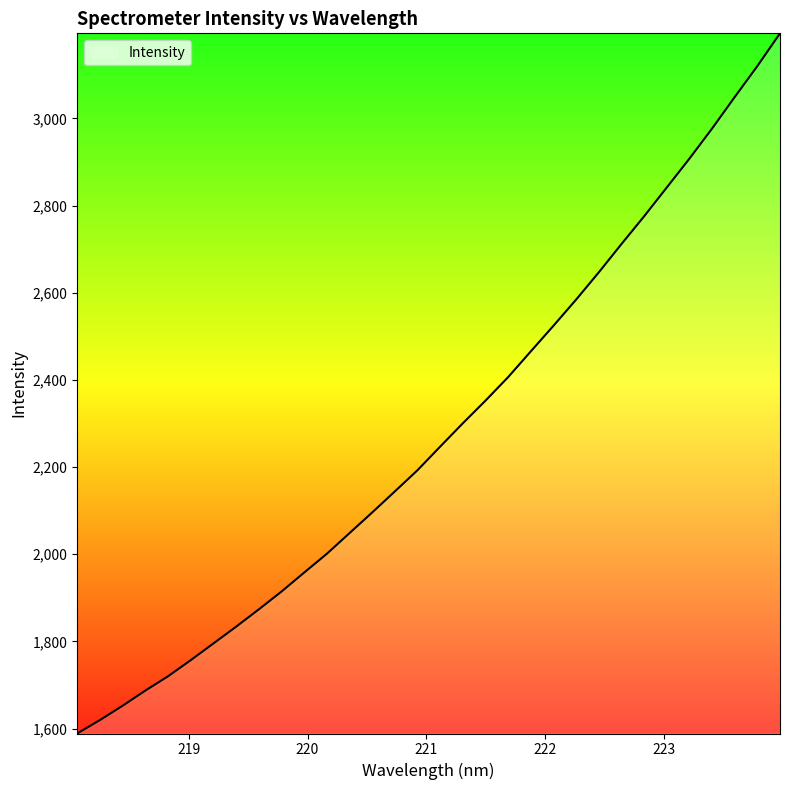

What is the greatest value displayed?

3195.2